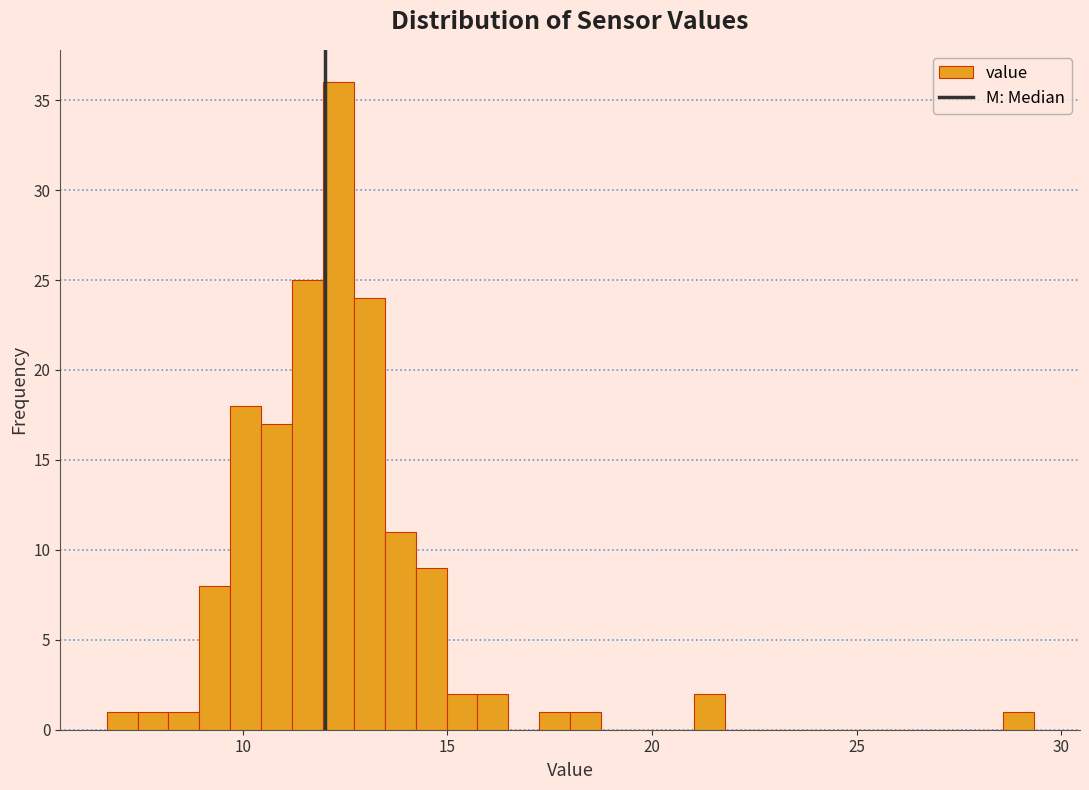

Around what value on the x-axis is the tallest bar? Give the approximate position of its centre, as read against the axis.

12.5